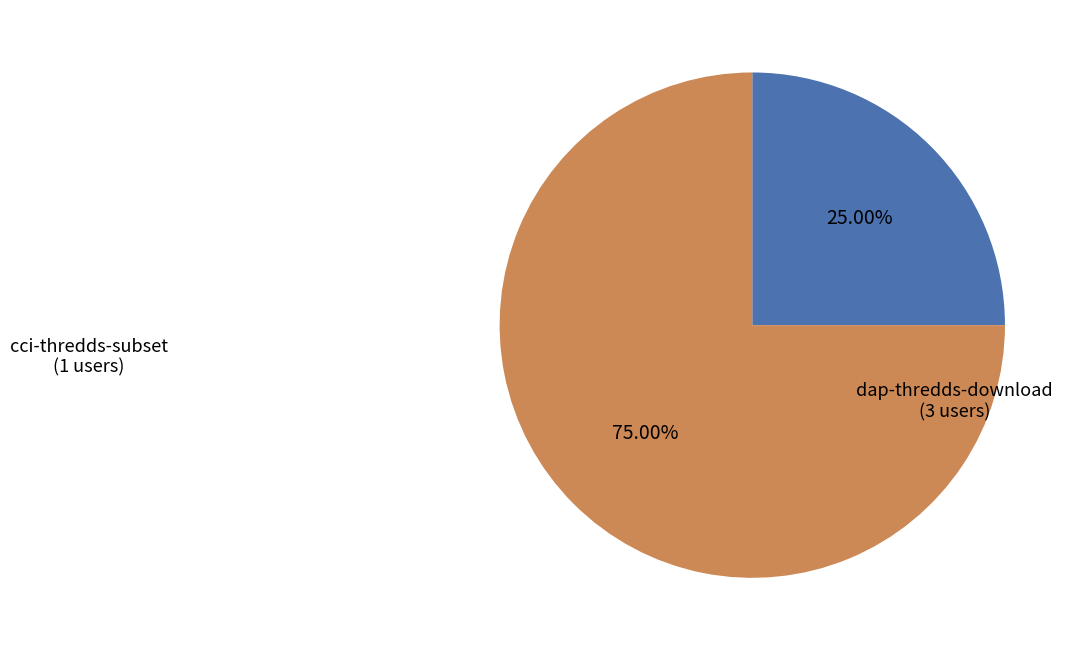

Does any single category account for the majority?

Yes